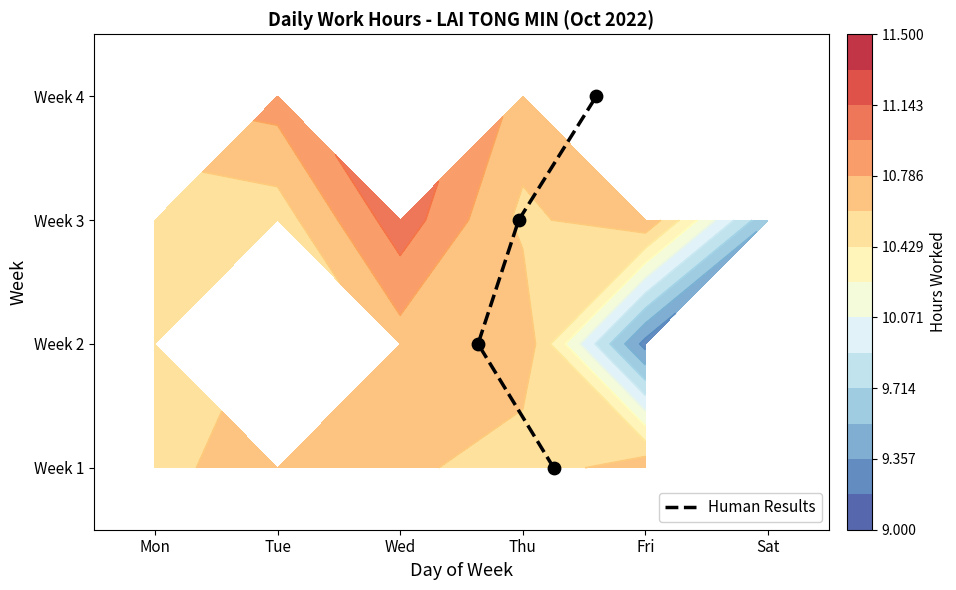

What is the average value?

2